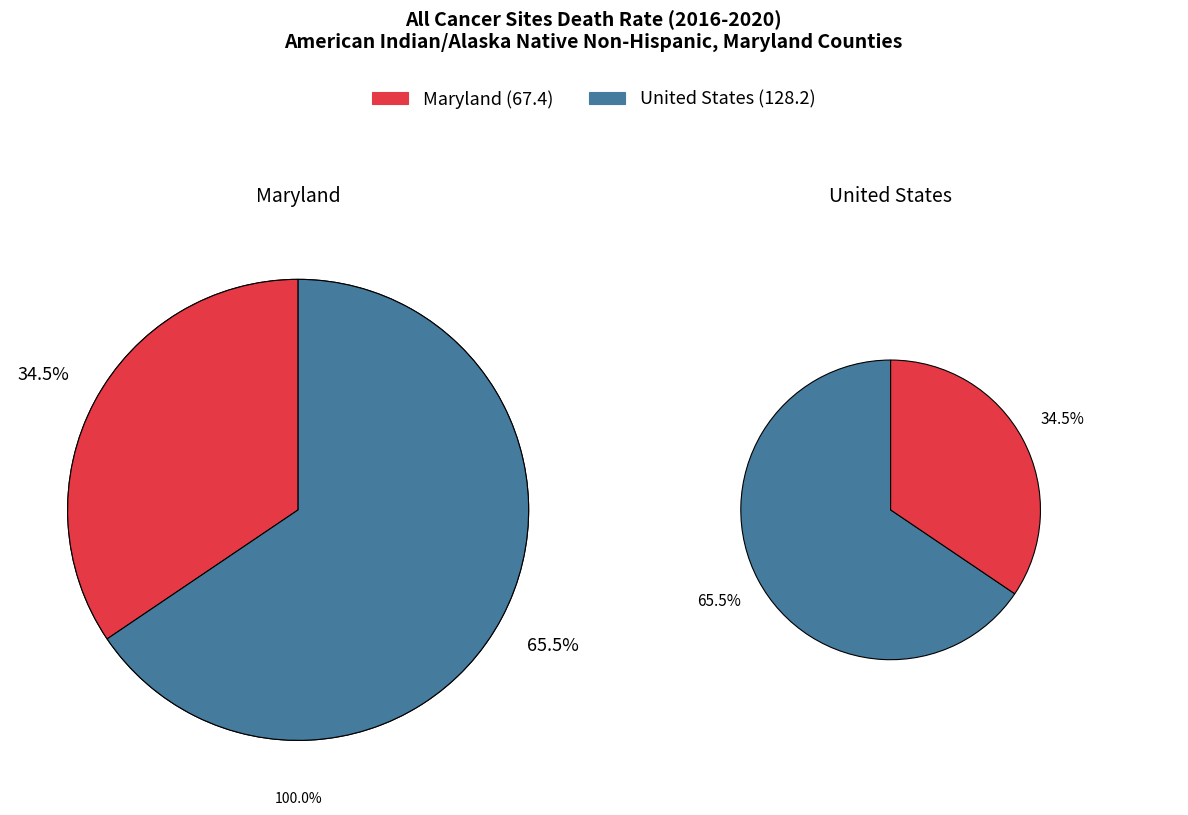

What percentage is NOT represented by Maryland?

65.5%